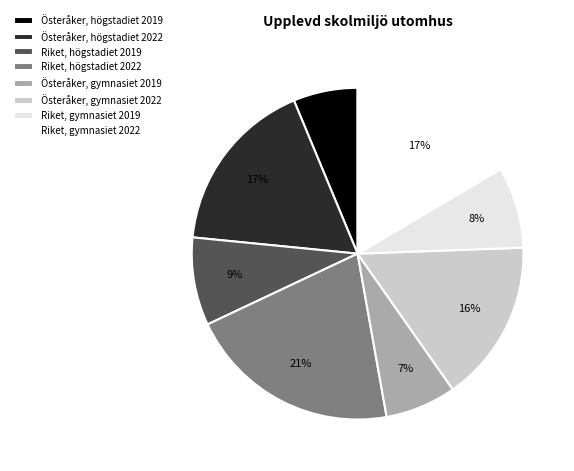

What percentage is the Riket, högstadiet 2019 slice, to the nearest percent?

9%